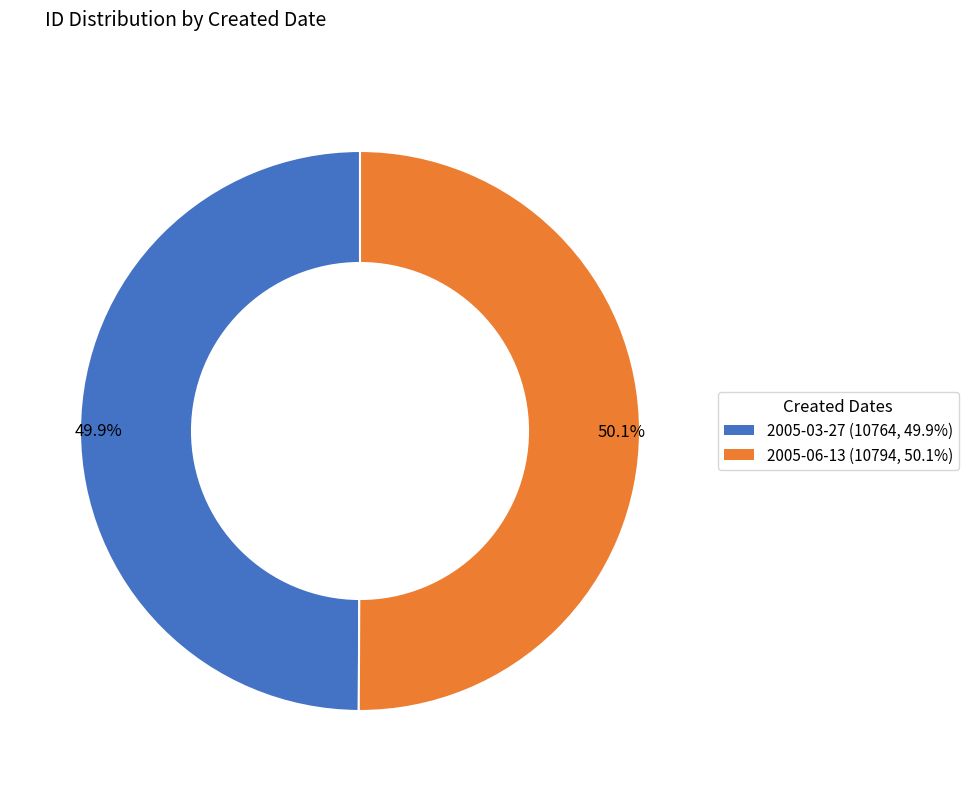

Count the number of slices in the pie.

2